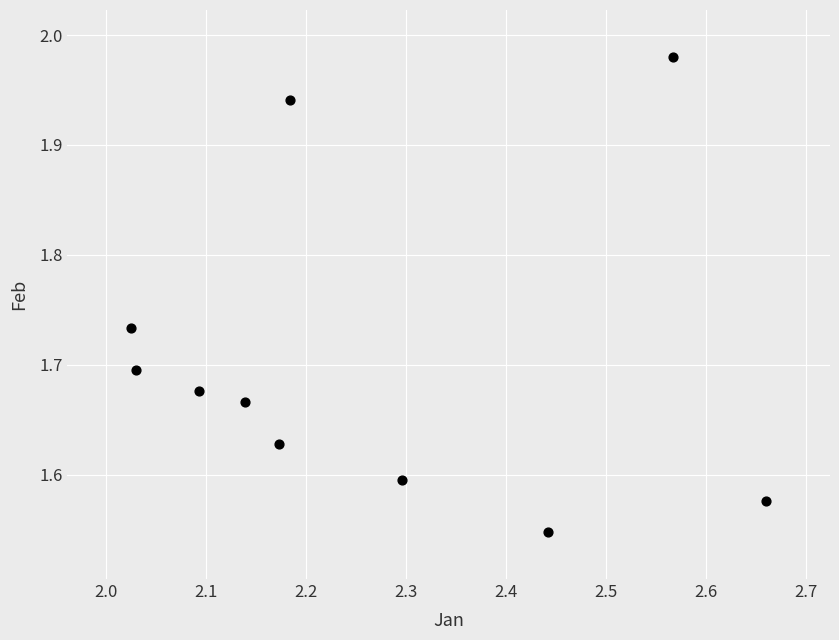

What is the range of X values (max minus min)?

0.6